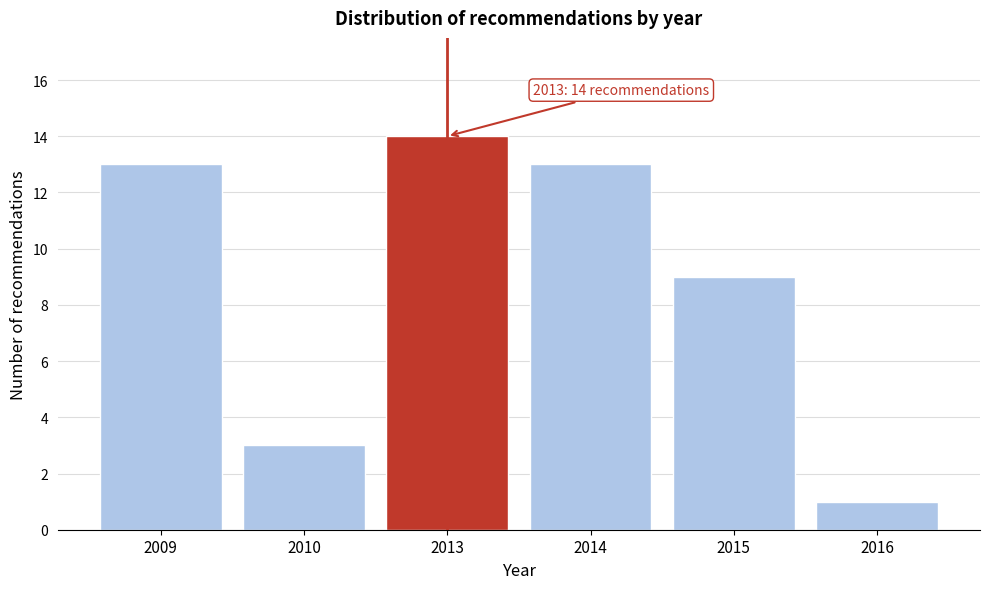

Reading left to right, what are all the values shown in this chart?

2009=13	2010=3	2013=14	2014=13	2015=9	2016=1